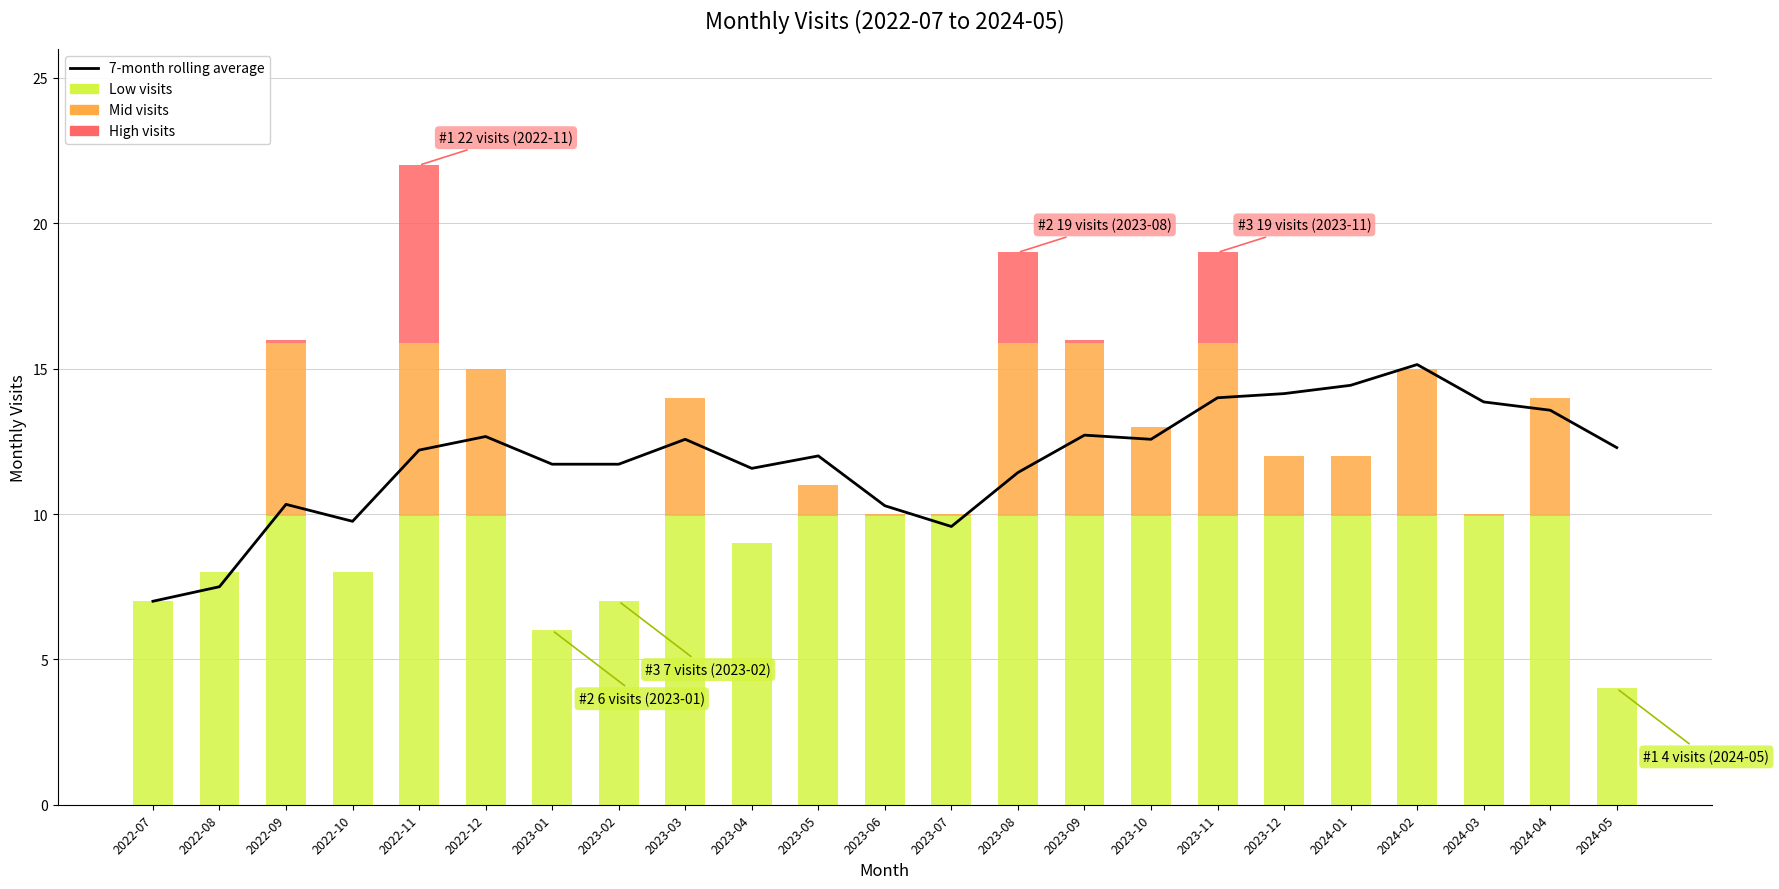

Reading left to right, what are all the values shown in this chart?

2022-07=7.0	2022-08=7.5	2022-09=10.3	2022-10=9.8	2022-11=12.2	2022-12=12.7	2023-01=11.7	2023-02=11.7	2023-03=12.6	2023-04=11.6	2023-05=12.0	2023-06=10.3	2023-07=9.6	2023-08=11.4	2023-09=12.7	2023-10=12.6	2023-11=14.0	2023-12=14.1	2024-01=14.4	2024-02=15.1	2024-03=13.9	2024-04=13.6	2024-05=12.3